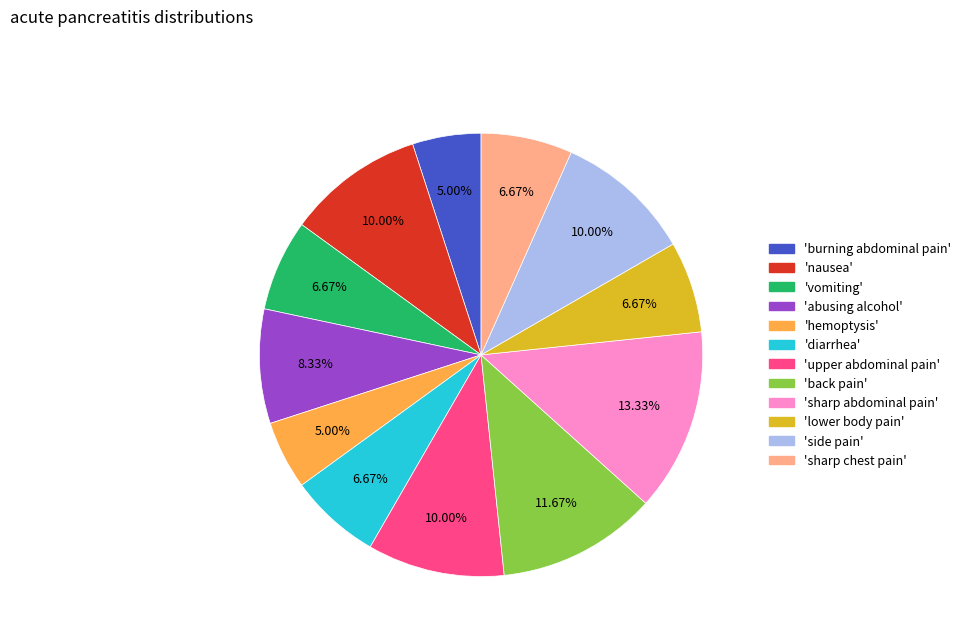

Approximately how many times larger is the value at 'upper abdominal pain' compared to 'lower body pain'?

1.5